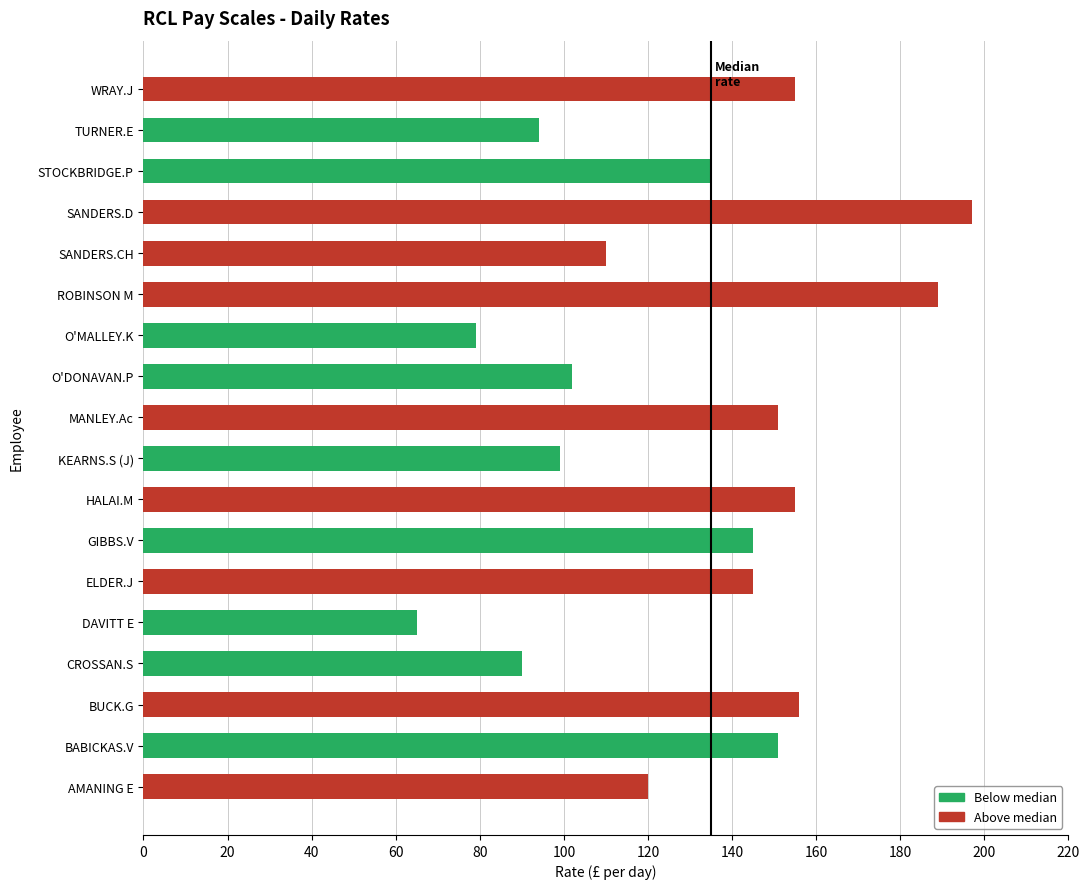

Is it true that the value at ROBINSON M is 338?

False